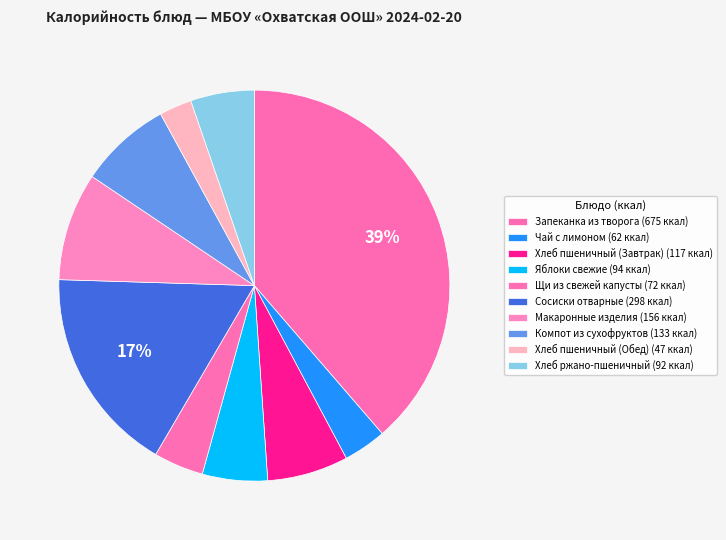

To the nearest percent, what is the difference between the largest and smallest slice percentages?

36%